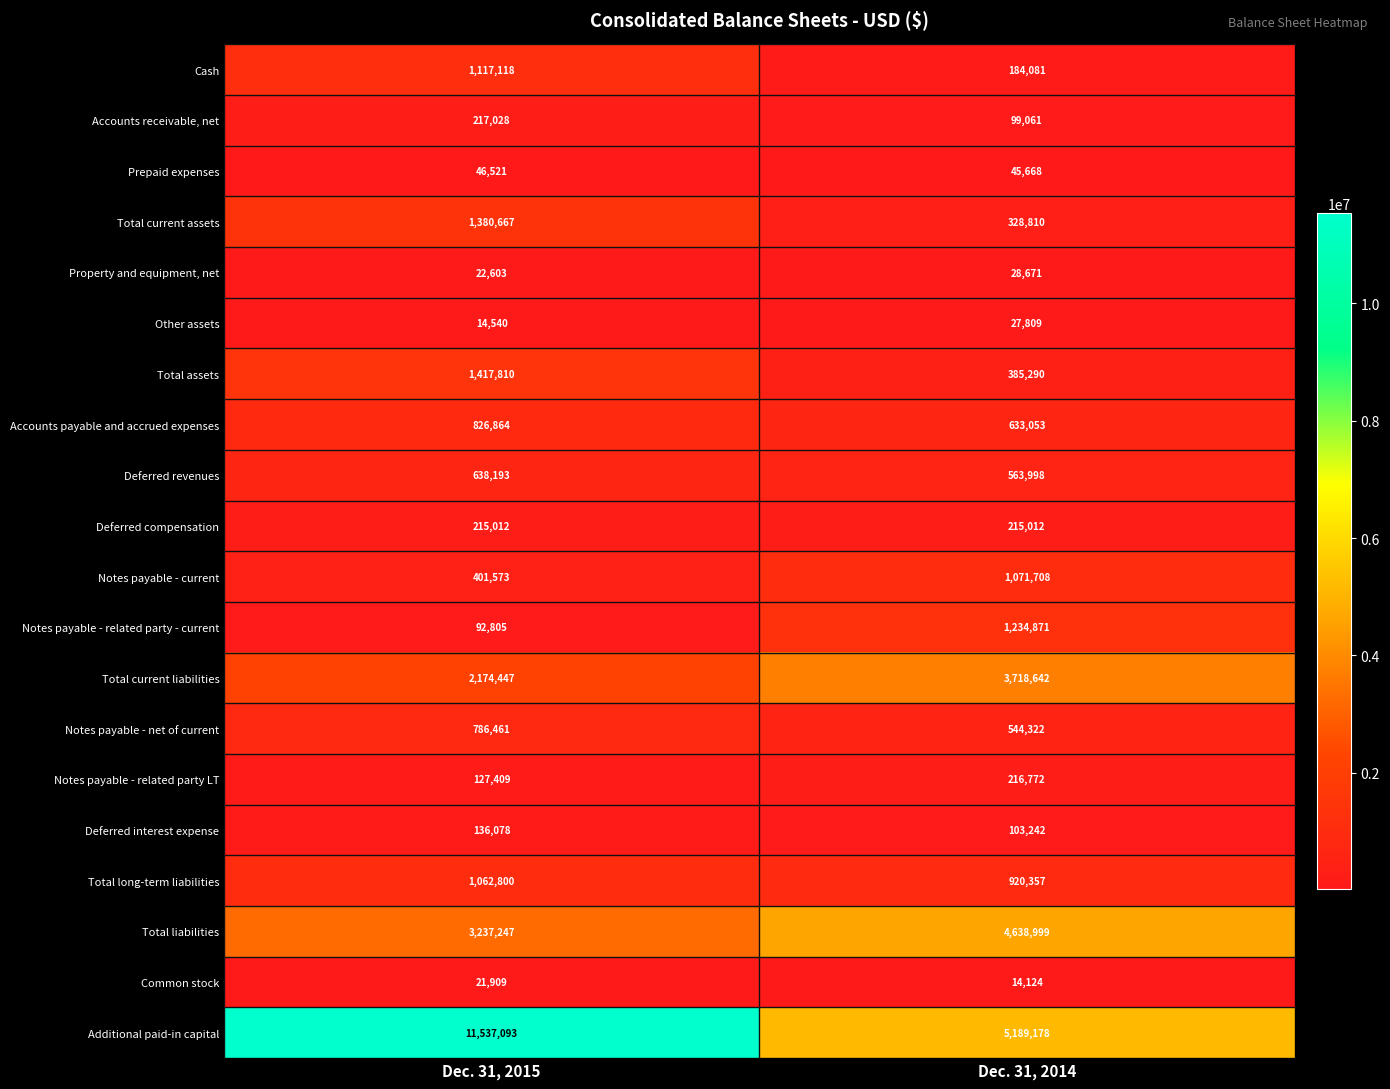

Which series has the largest total across all categories?

Additional paid-in capital